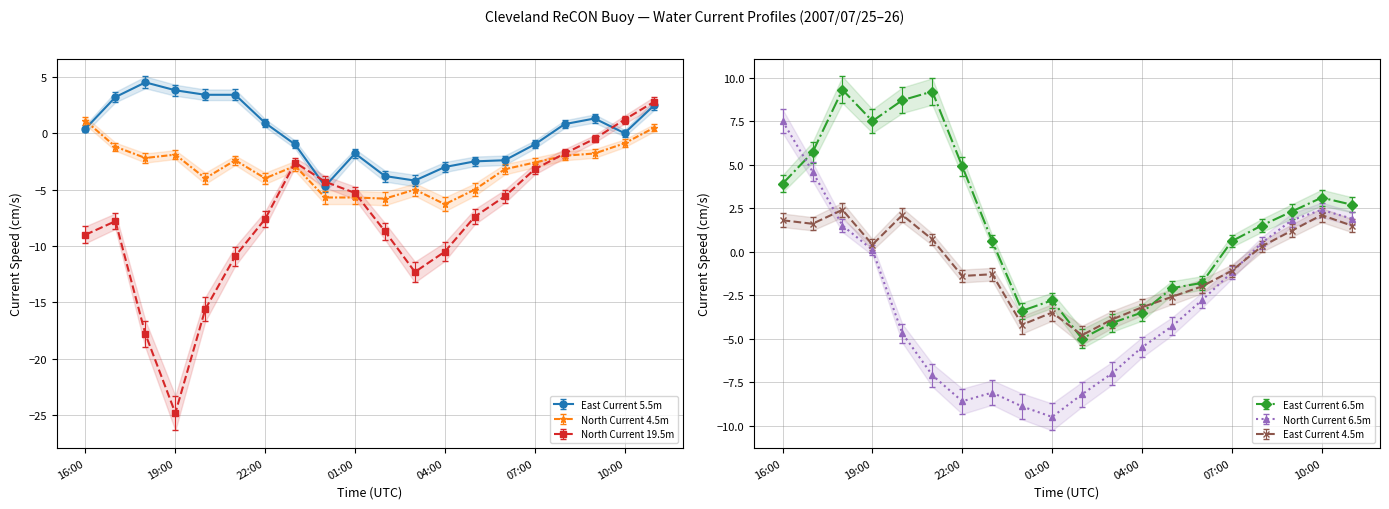

At which category does North Current 4.5m reach its first local peak?

19:00